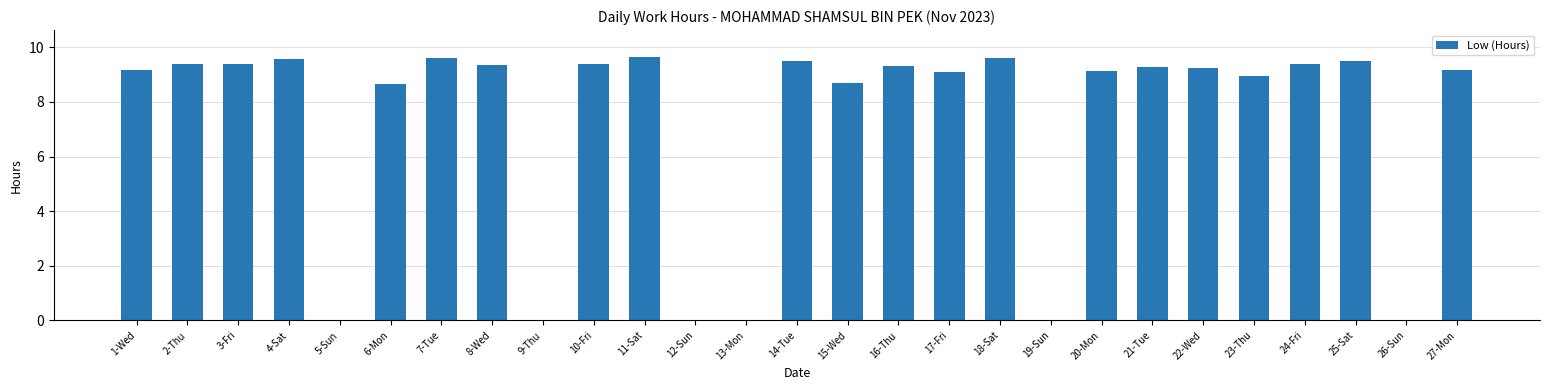

What is the maximum value shown in the chart?

9.6